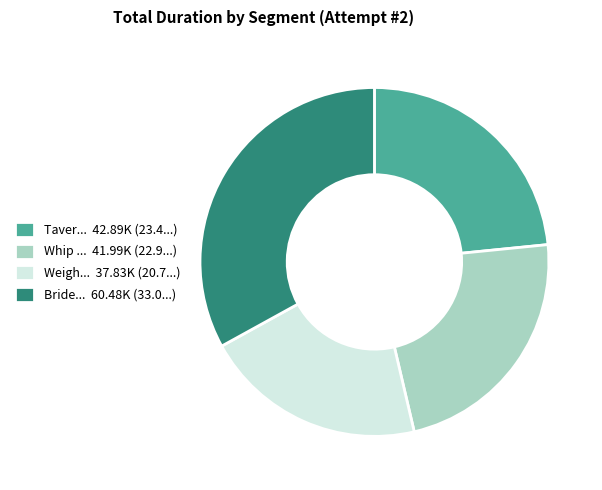

The Taver... 42.89K (23.4...) slice represents 23% of the pie. True or false?

True